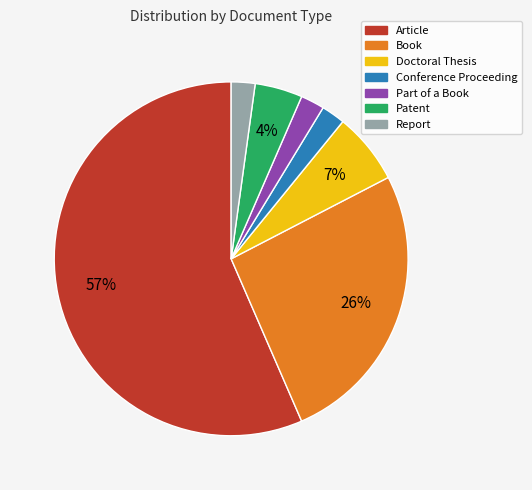

How many slices are in this pie chart?

7